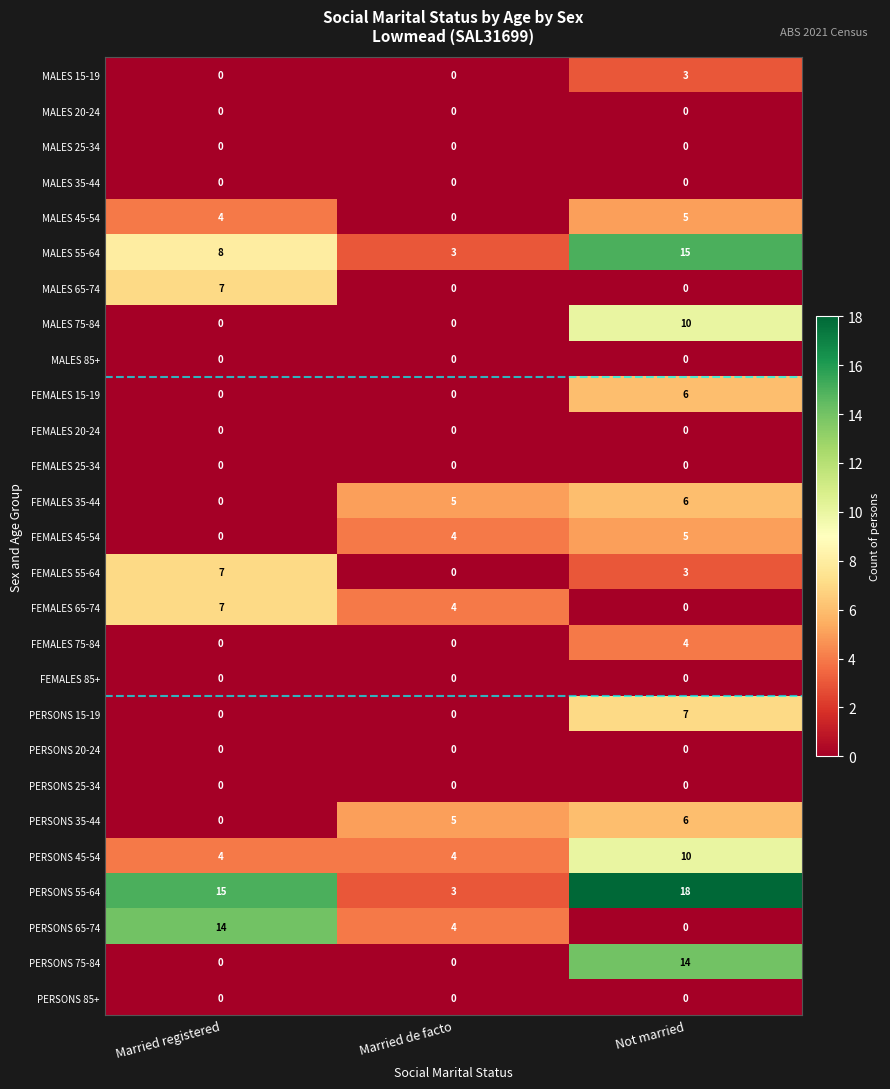

Is it true that MALES 35-44 equals 0 at Not married?

True